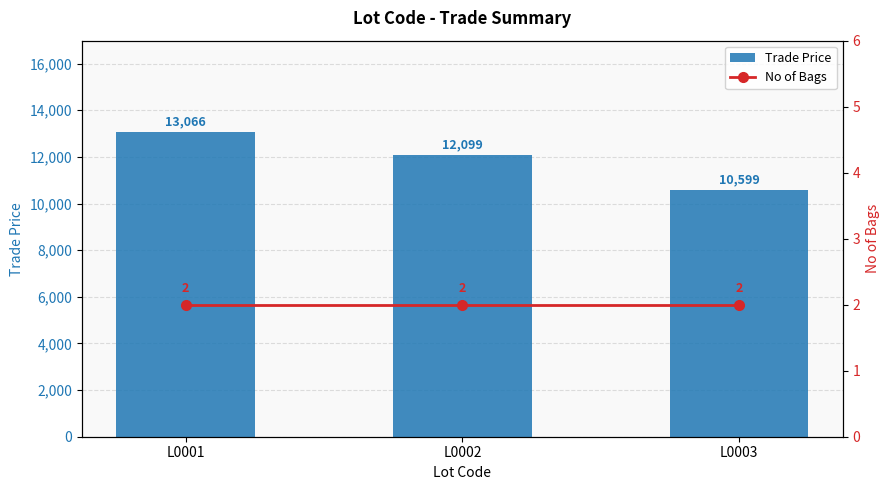

What is the average value of the Trade Price series?

11921